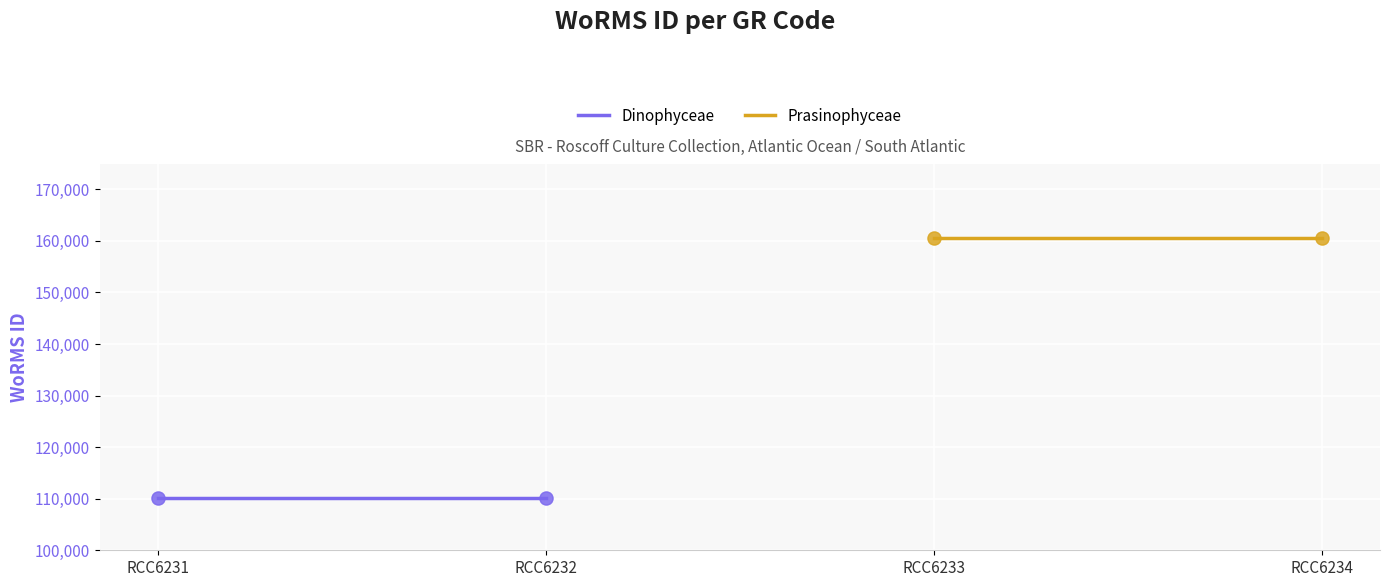

Which series has the widest spread of Y values?

Dinophyceae